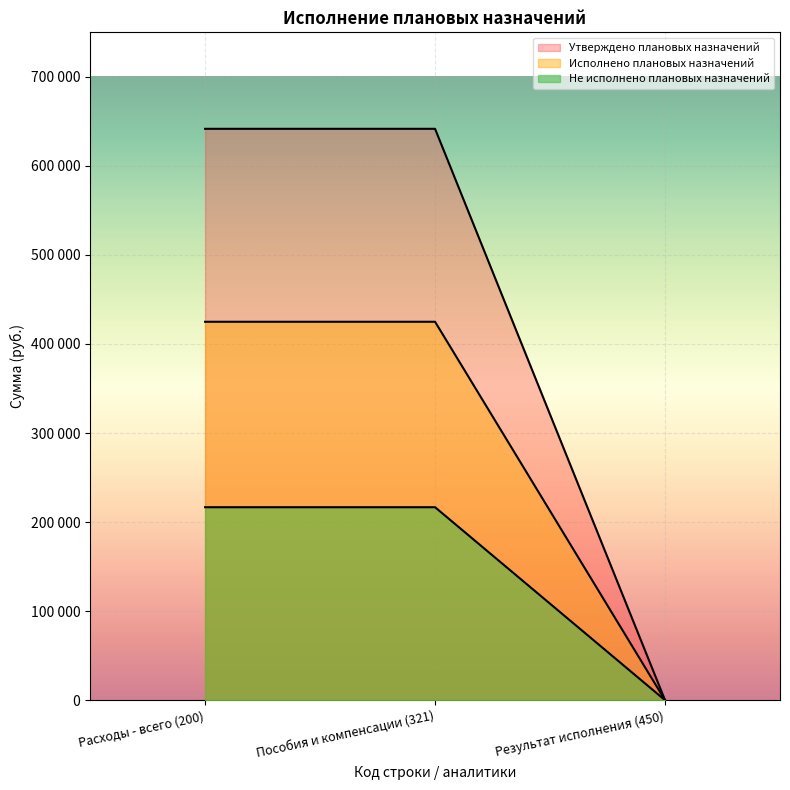

How many Исполнено плановых назначений values are between 0 and 641650?

3